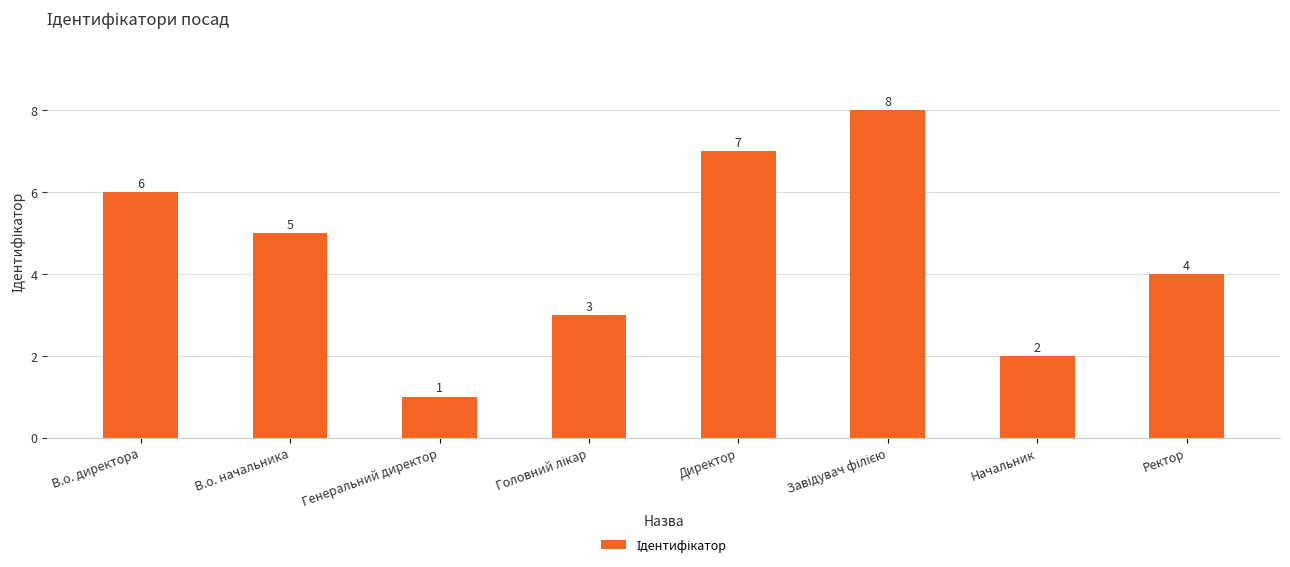

Count the values in the range 3 to 7.

5